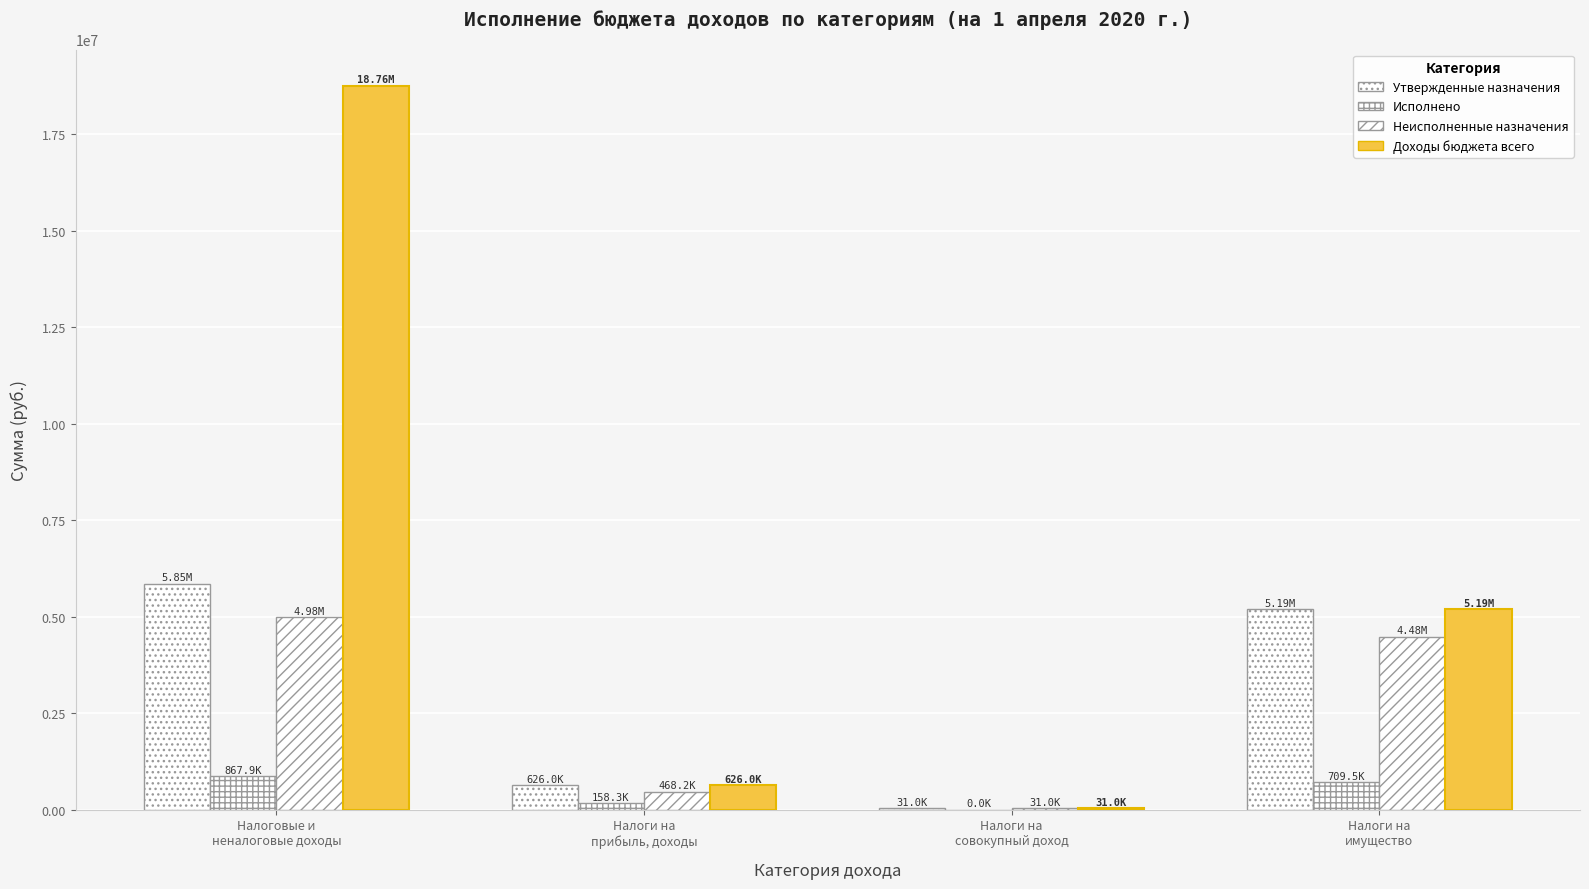

How many data points in Исполнено are above 709515?

2